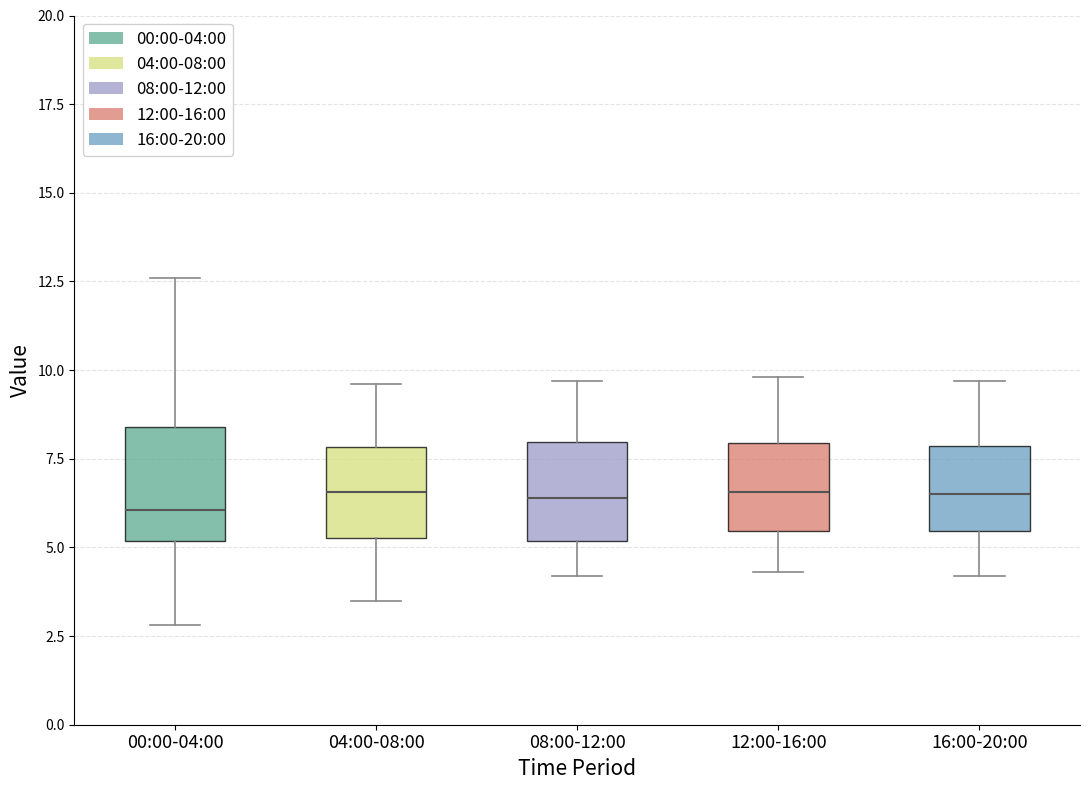

Reading left to right, transcribe this box plot: for each box, give where its median line is, the range the box spans, and where its two whiskers end, as read against the y-axis. The values are not printed on the chart, so give them approximately, as read against the axis.

00:00-04:00: median 6.0, box 5.0 to 8.5, whiskers 3.0 to 12.5
04:00-08:00: median 6.5, box 5.5 to 8.0, whiskers 3.5 to 9.5
08:00-12:00: median 6.5, box 5.0 to 8.0, whiskers 4.0 to 9.5
12:00-16:00: median 6.5, box 5.5 to 8.0, whiskers 4.5 to 10.0
16:00-20:00: median 6.5, box 5.5 to 8.0, whiskers 4.0 to 9.5